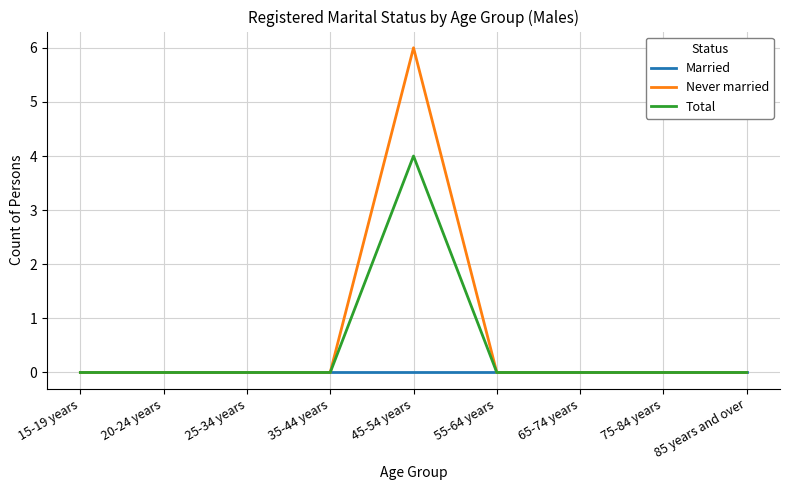

Is this an area chart (filled region under the line)?

No